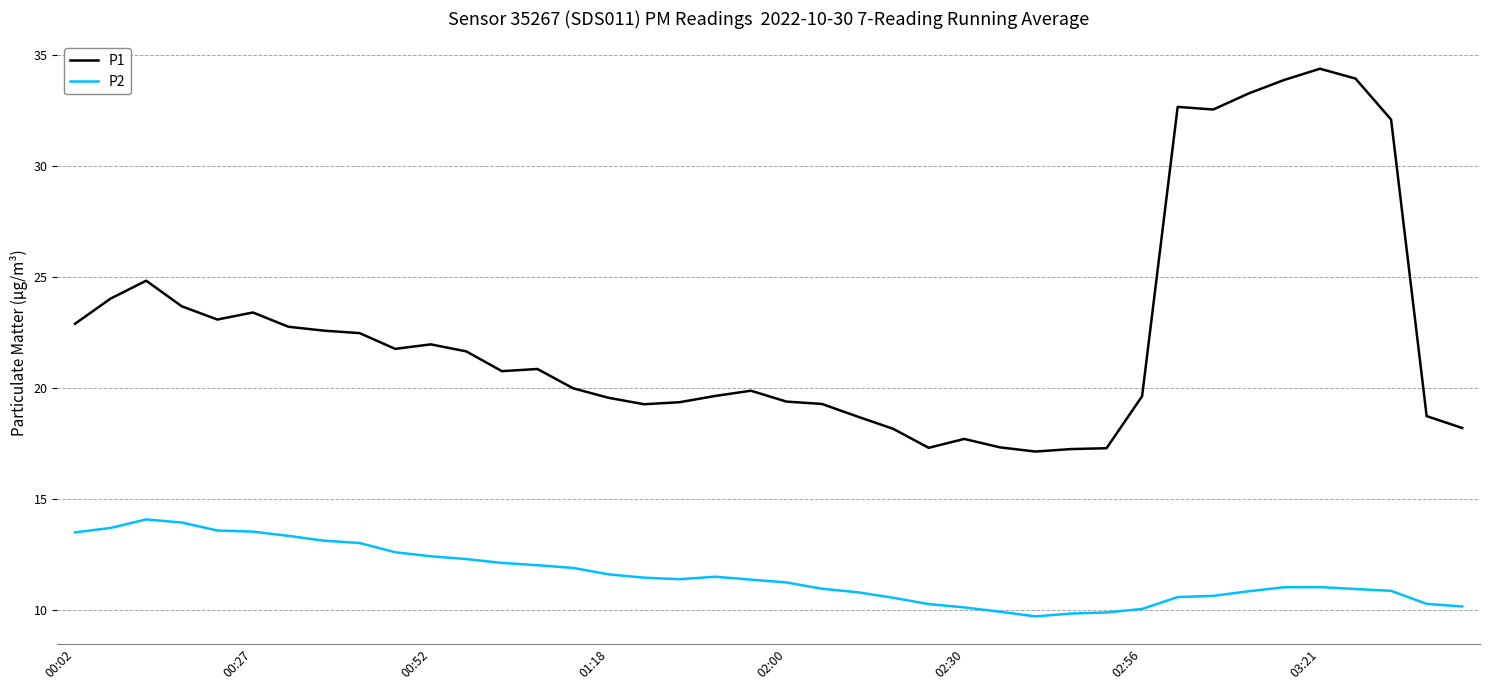

What is the maximum value shown in the chart?

34.4